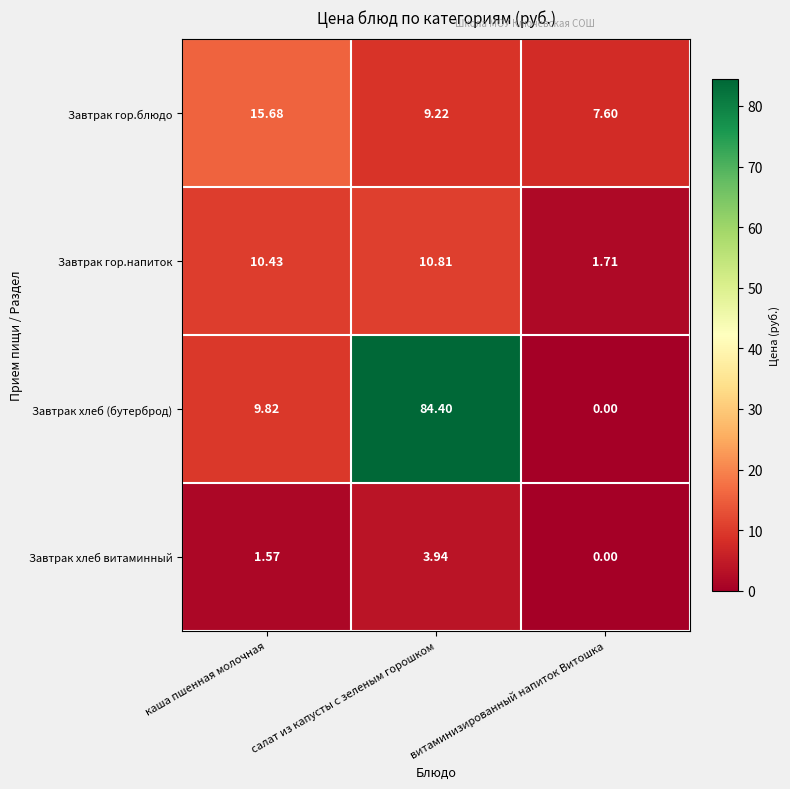

Rank the series at каша пшенная молочная from highest to lowest value.

Завтрак гор.блюдо, Завтрак гор.напиток, Завтрак хлеб (бутерброд), Завтрак хлеб витаминный